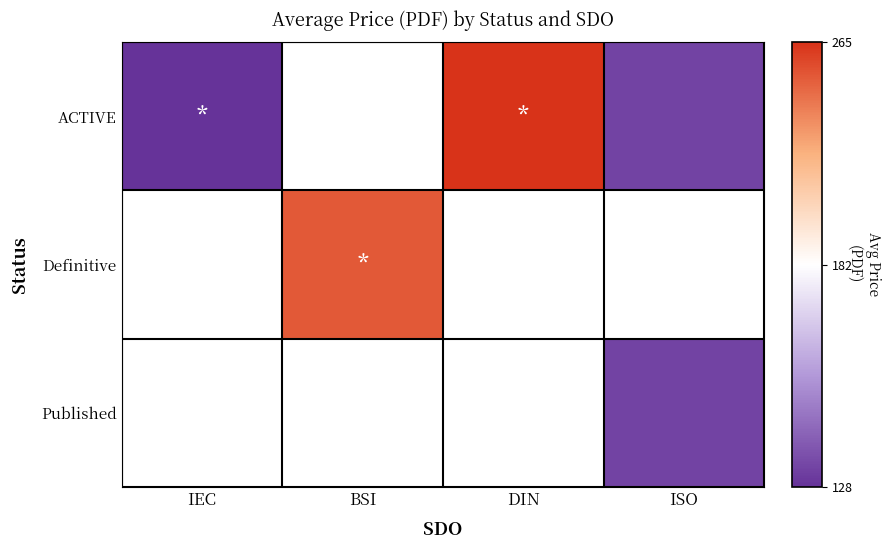

At DIN, list the series in order from smallest to largest.

ACTIVE, Definitive, Published